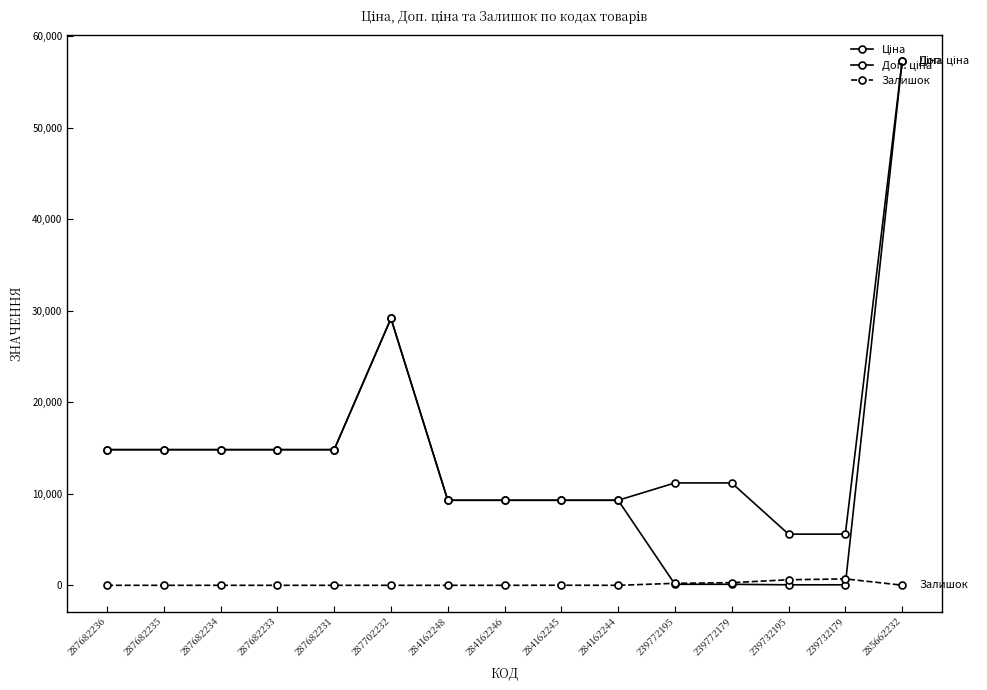

True or false: Залишок has a value of 7.0 at 285662232.

False